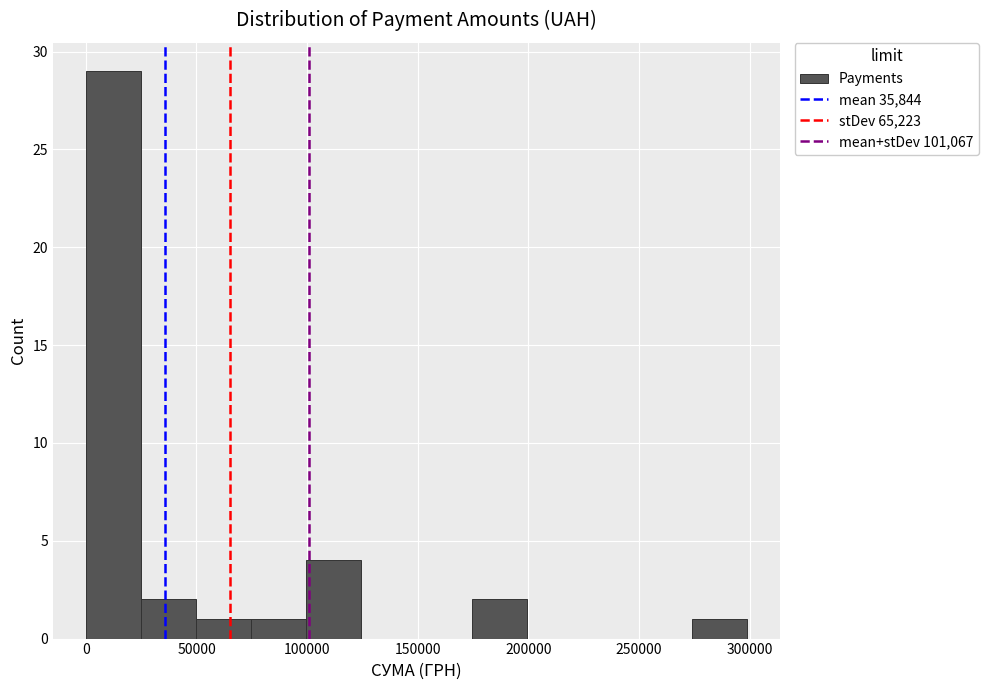

Reading left to right, transcribe this chart: for each bar, give the range it covers on the x-axis and its height. Neither the bar edges nor the heights are printed on the chart, so give them approximately, as read against the axes.

0 to 25000: 29
25000 to 50000: 2
50000 to 75000: 1
75000 to 100000: 1
100000 to 125000: 4
125000 to 150000: 0
150000 to 175000: 0
175000 to 200000: 2
200000 to 225000: 0
225000 to 250000: 0
250000 to 275000: 0
275000 to 300000: 1